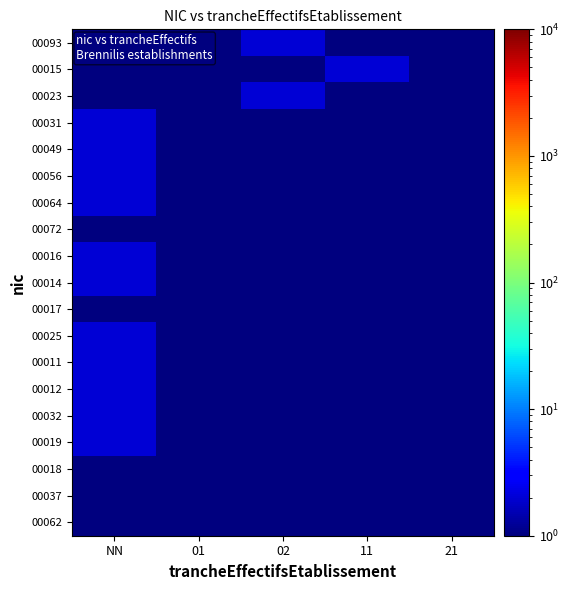

Reading right to left, list all the values displayed in this chart.

00093: 21=1	11=1	02=2	01=1	NN=1
00015: 21=1	11=2	02=1	01=1	NN=1
00023: 21=1	11=1	02=2	01=1	NN=1
00031: 21=1	11=1	02=1	01=1	NN=2
00049: 21=1	11=1	02=1	01=1	NN=2
00056: 21=1	11=1	02=1	01=1	NN=2
00064: 21=1	11=1	02=1	01=1	NN=2
00072: 21=1	11=1	02=1	01=1	NN=1
00016: 21=1	11=1	02=1	01=1	NN=2
00014: 21=1	11=1	02=1	01=1	NN=2
00017: 21=1	11=1	02=1	01=1	NN=1
00025: 21=1	11=1	02=1	01=1	NN=2
00011: 21=1	11=1	02=1	01=1	NN=2
00012: 21=1	11=1	02=1	01=1	NN=2
00032: 21=1	11=1	02=1	01=1	NN=2
00019: 21=1	11=1	02=1	01=1	NN=2
00018: 21=1	11=1	02=1	01=1	NN=1
00037: 21=1	11=1	02=1	01=1	NN=1
00062: 21=1	11=1	02=1	01=1	NN=1